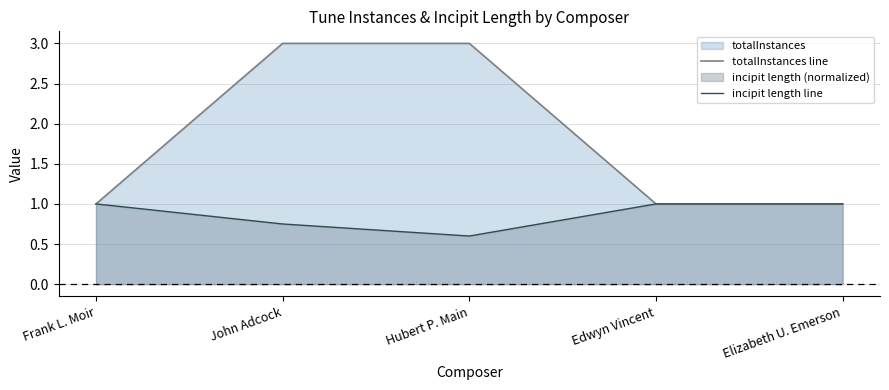

The incipit length line series shows 1.0 at Hubert P. Main. True or false?

False